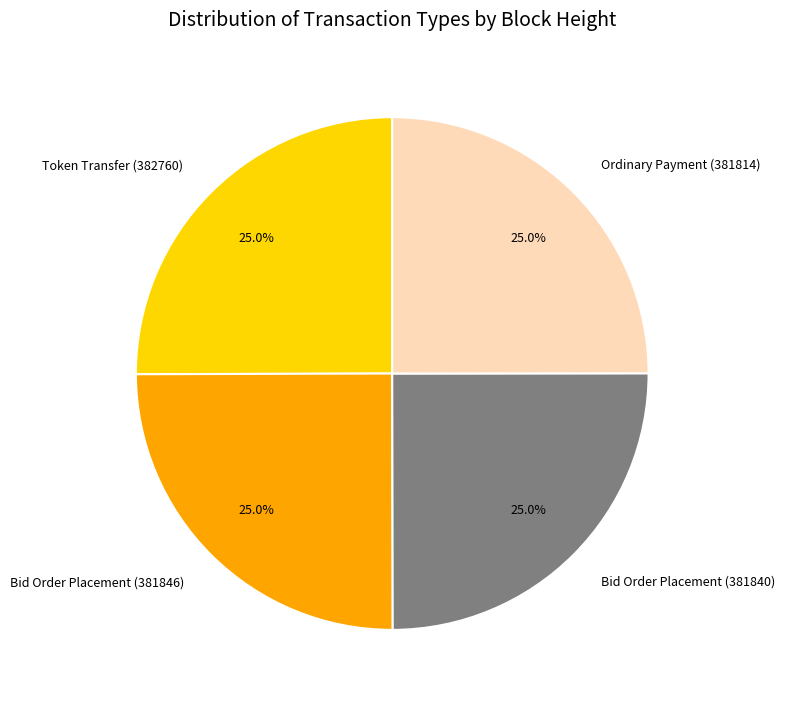

True or false: Token Transfer (382760) accounts for 25% of the total.

True